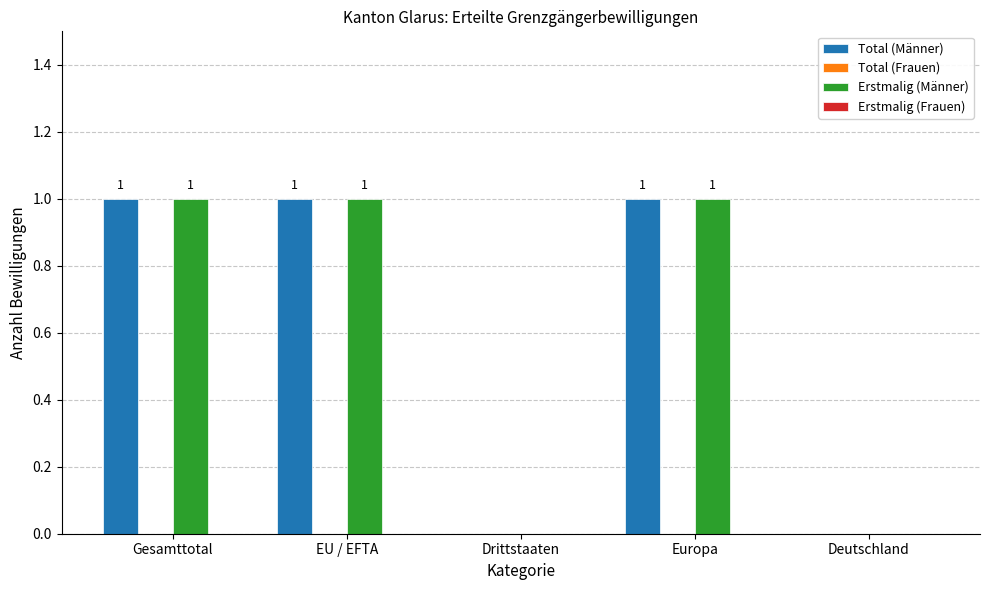

What is the sum of all Erstmalig (Männer) values?

3